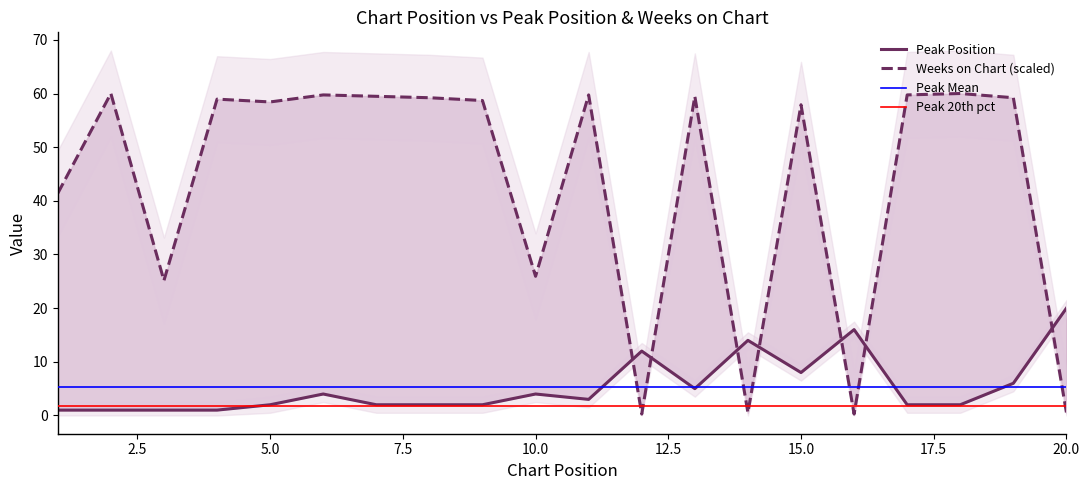

Between 4 and 15, which series saw the biggest shift?

Peak Position